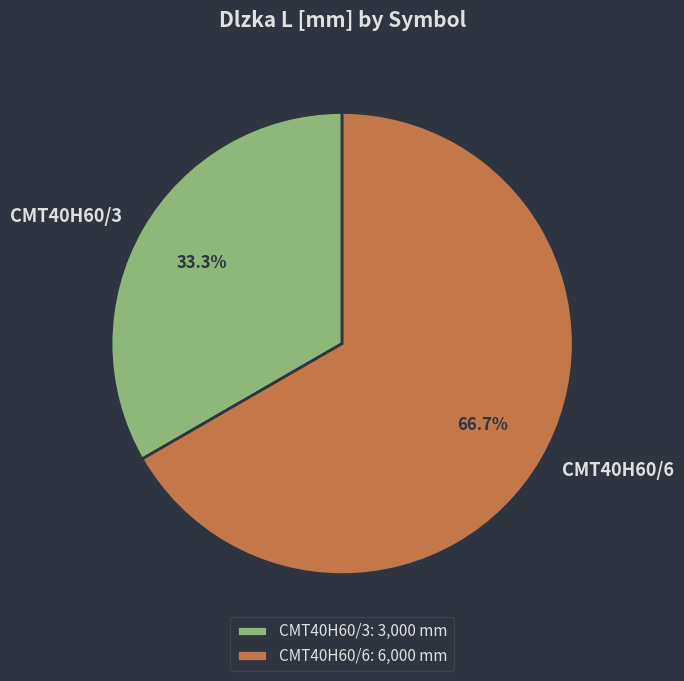

Rank the categories by value from highest to lowest.

CMT40H60/6, CMT40H60/3